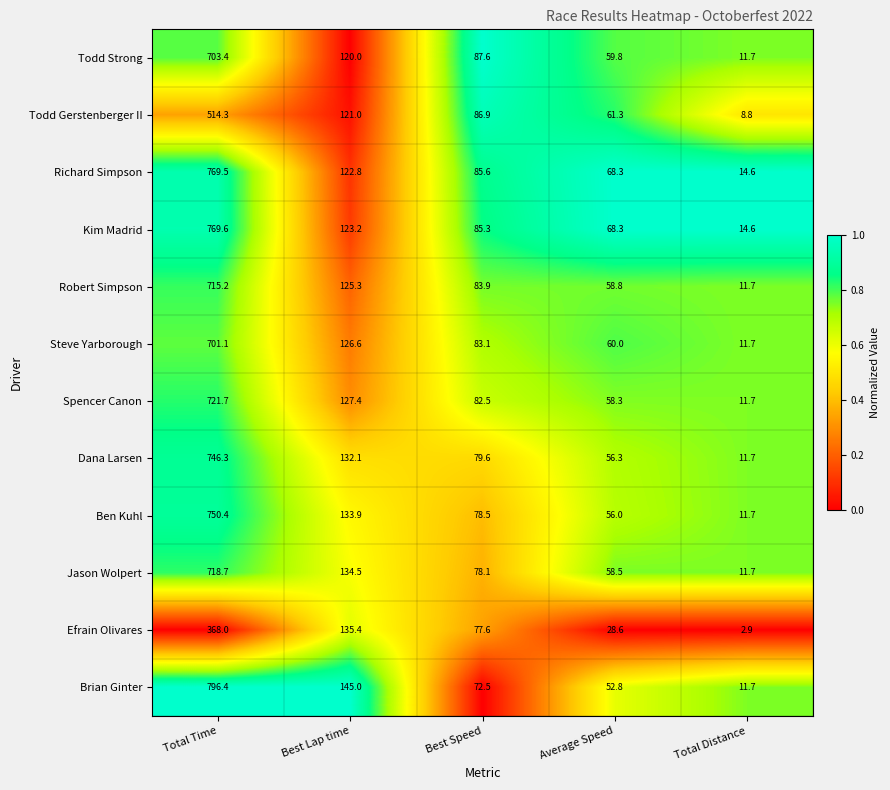

At which category is the sum across all series the highest?

Total Time